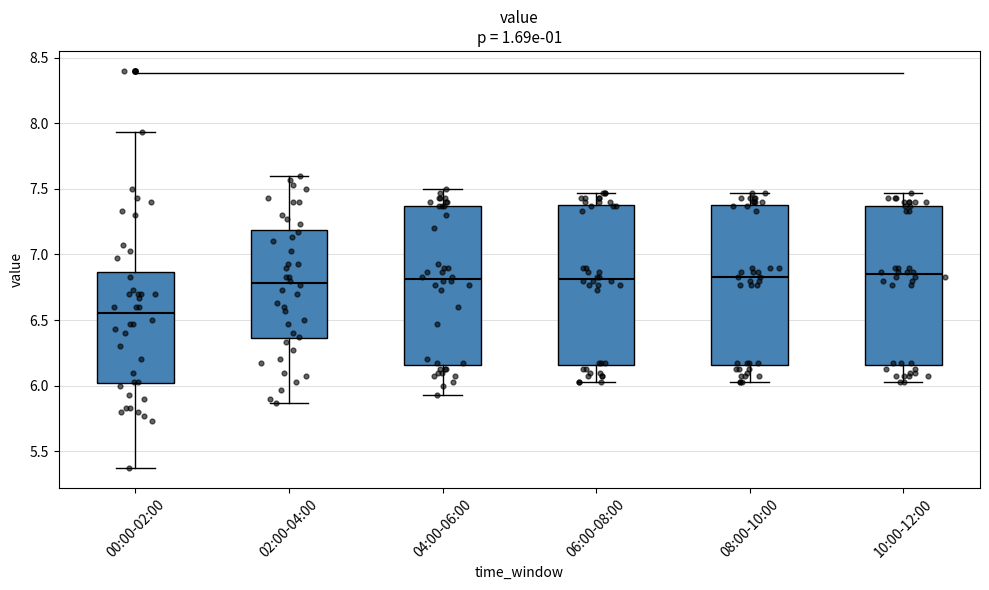

Where does the upper whisker of the box for 02:00-04:00 end on the y-axis? The values are not printed on the chart, so give them approximately, as read against the axis.

7.60